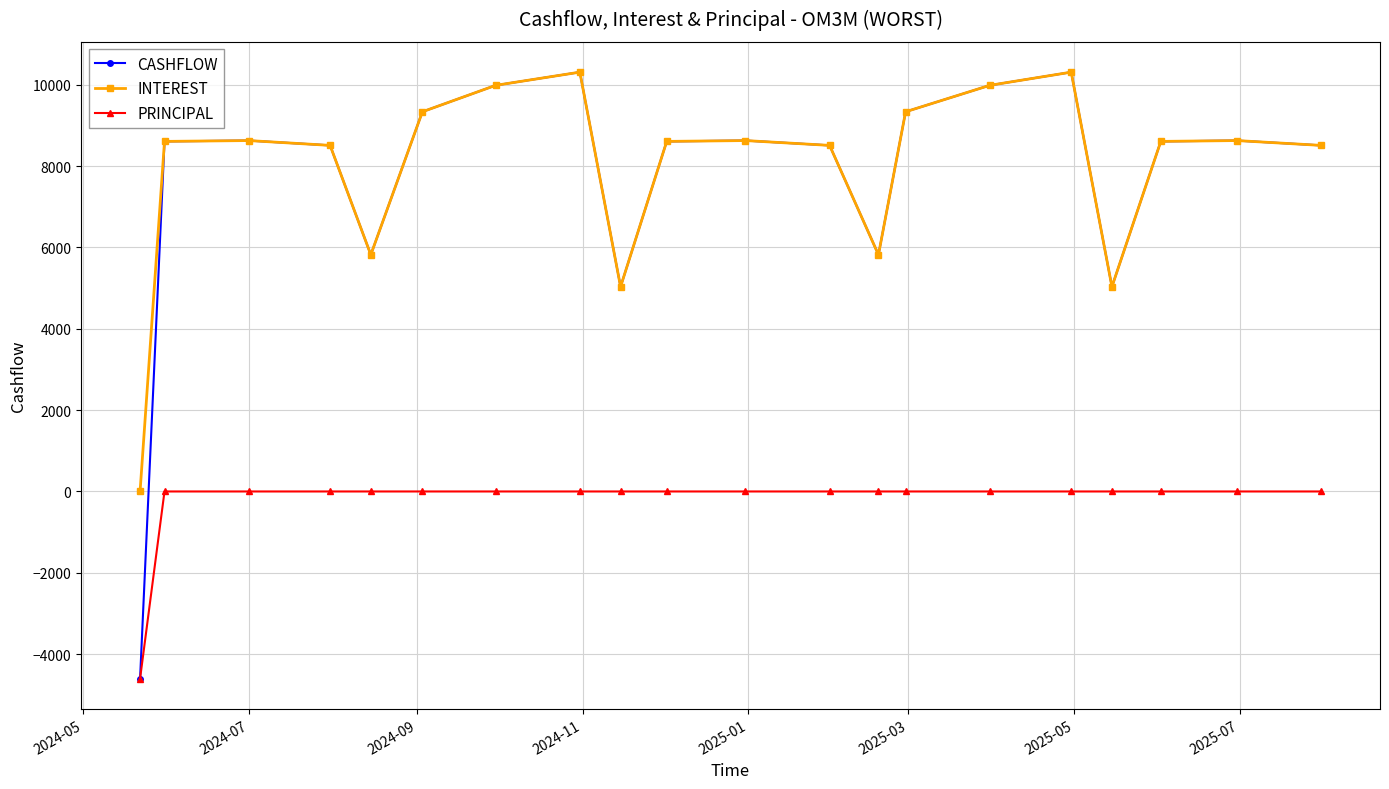

Which series has the widest spread of values?

CASHFLOW